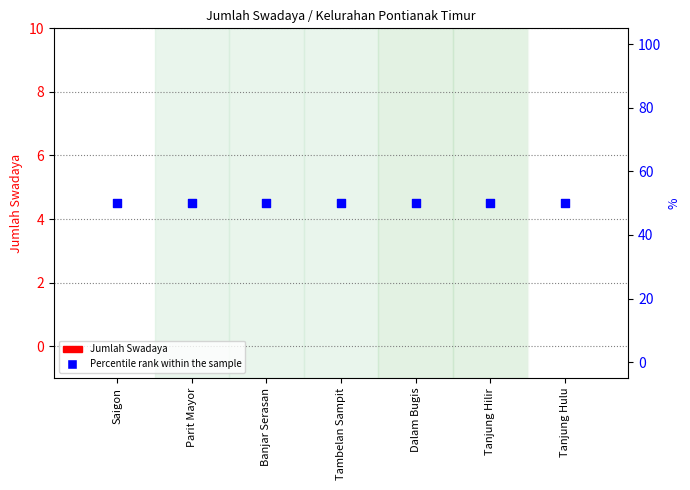

Which series reaches the minimum Y coordinate?

Jumlah Swadaya